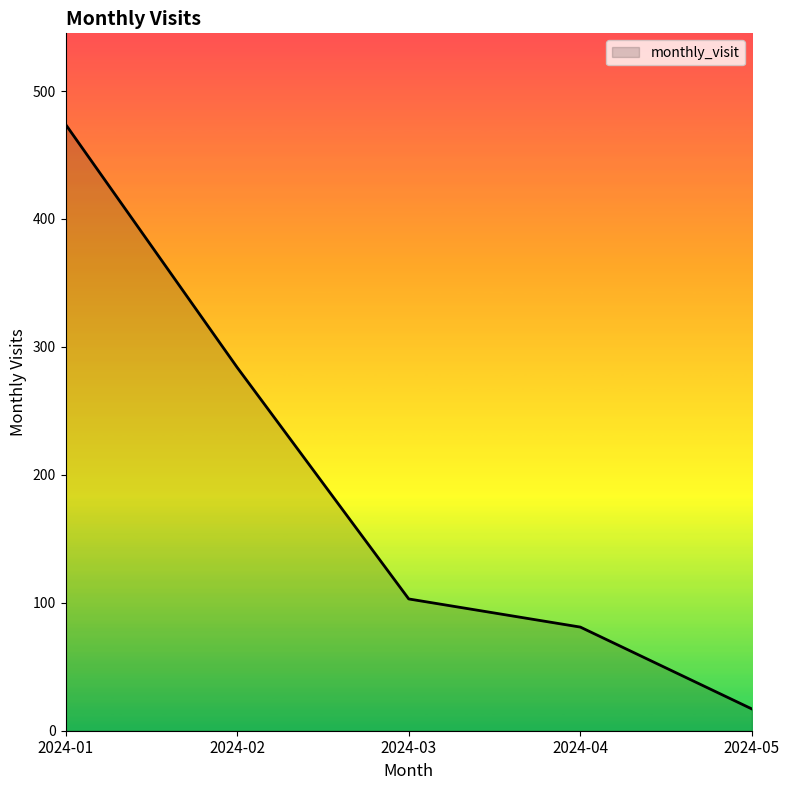

What is the difference between the values at 2024-05 and 2024-02?

267